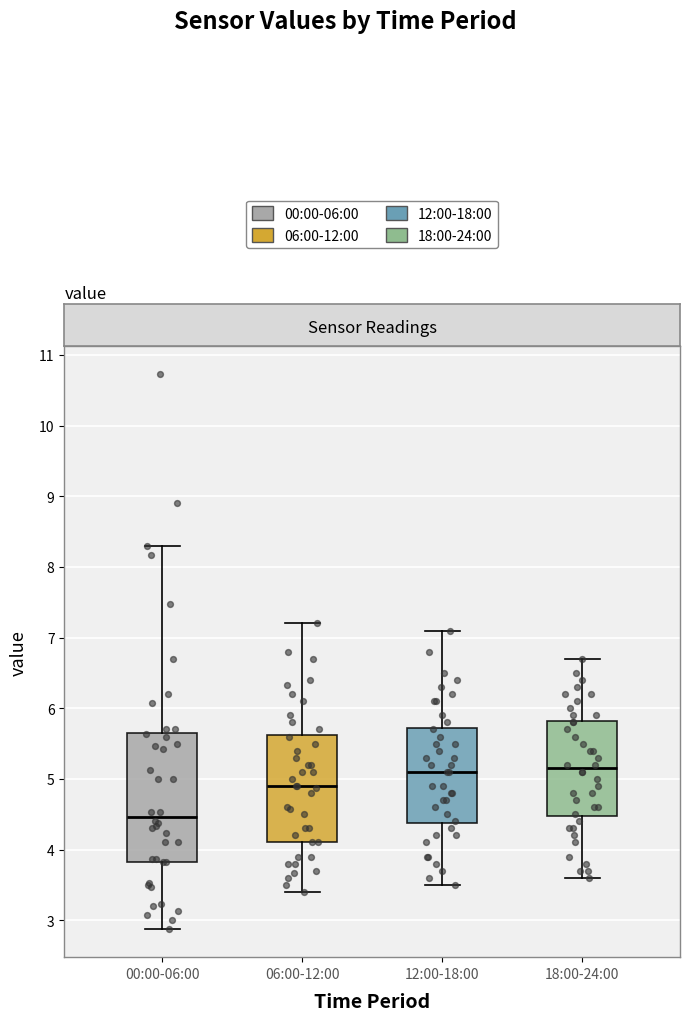

Reading left to right, transcribe this box plot: for each box, give where its median line is, the range the box spans, and where its two whiskers end, as read against the y-axis. The values are not printed on the chart, so give them approximately, as read against the axis.

00:00-06:00: median 4.5, box 3.8 to 5.6, whiskers 2.9 to 8.3
06:00-12:00: median 4.9, box 4.1 to 5.6, whiskers 3.4 to 7.2
12:00-18:00: median 5.1, box 4.4 to 5.7, whiskers 3.5 to 7.1
18:00-24:00: median 5.2, box 4.5 to 5.8, whiskers 3.6 to 6.7